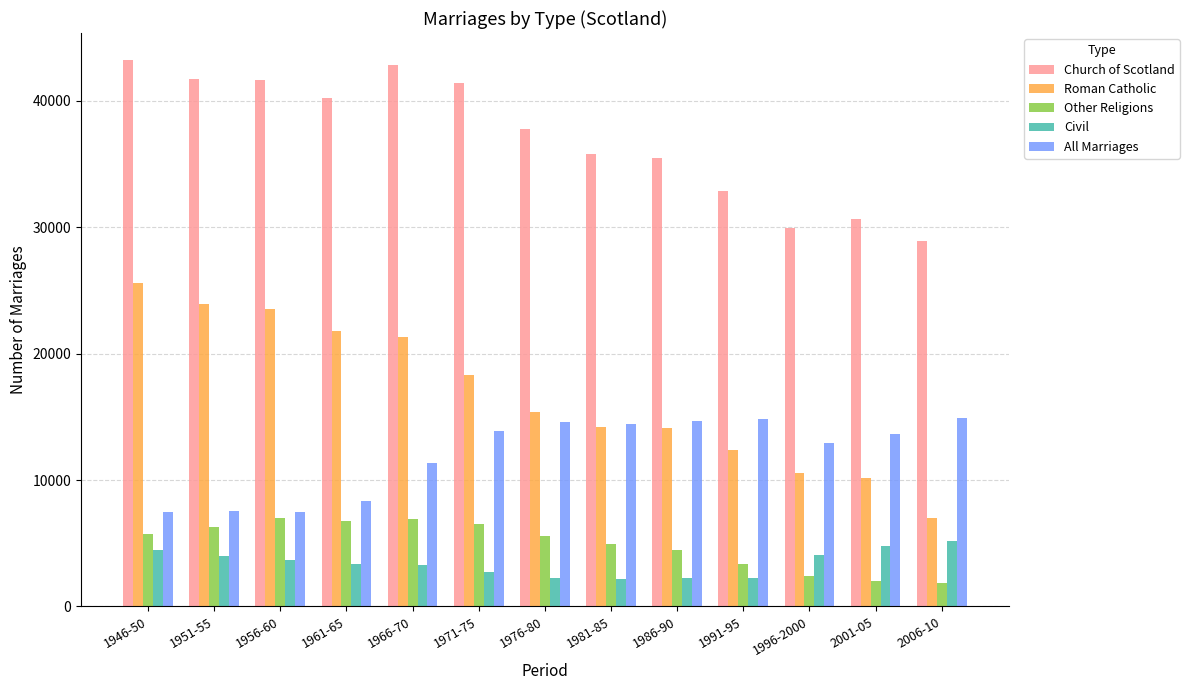

What is the difference between the Civil values at 1956-60 and 1961-65?

329